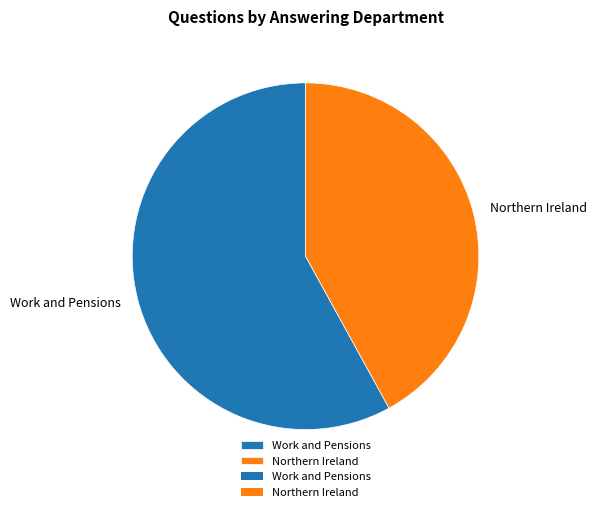

True or false: Work and Pensions accounts for 73% of the total.

False